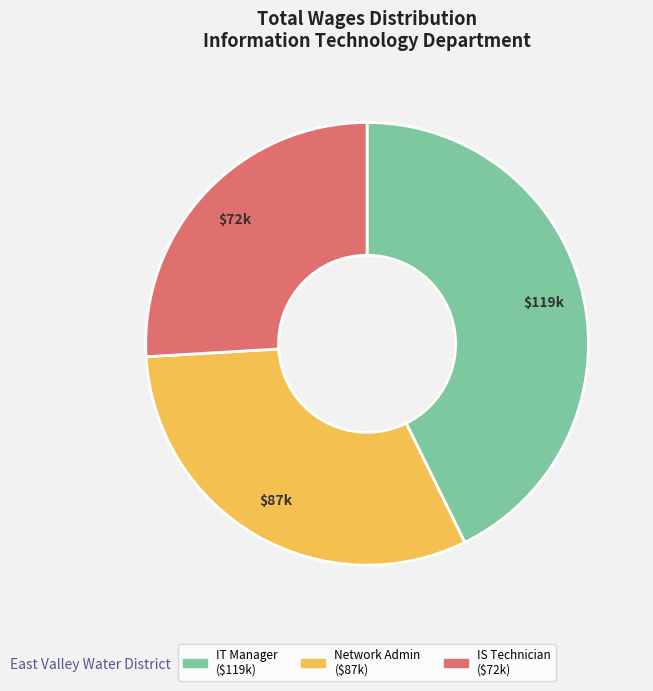

Does any single category account for the majority?

No